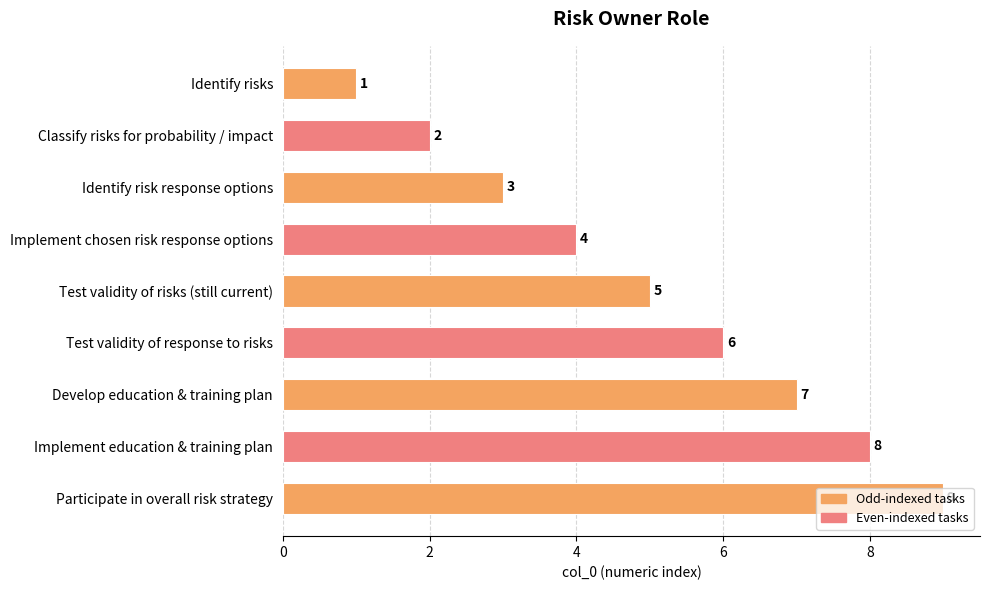

How many values are between 3 and 7?

5